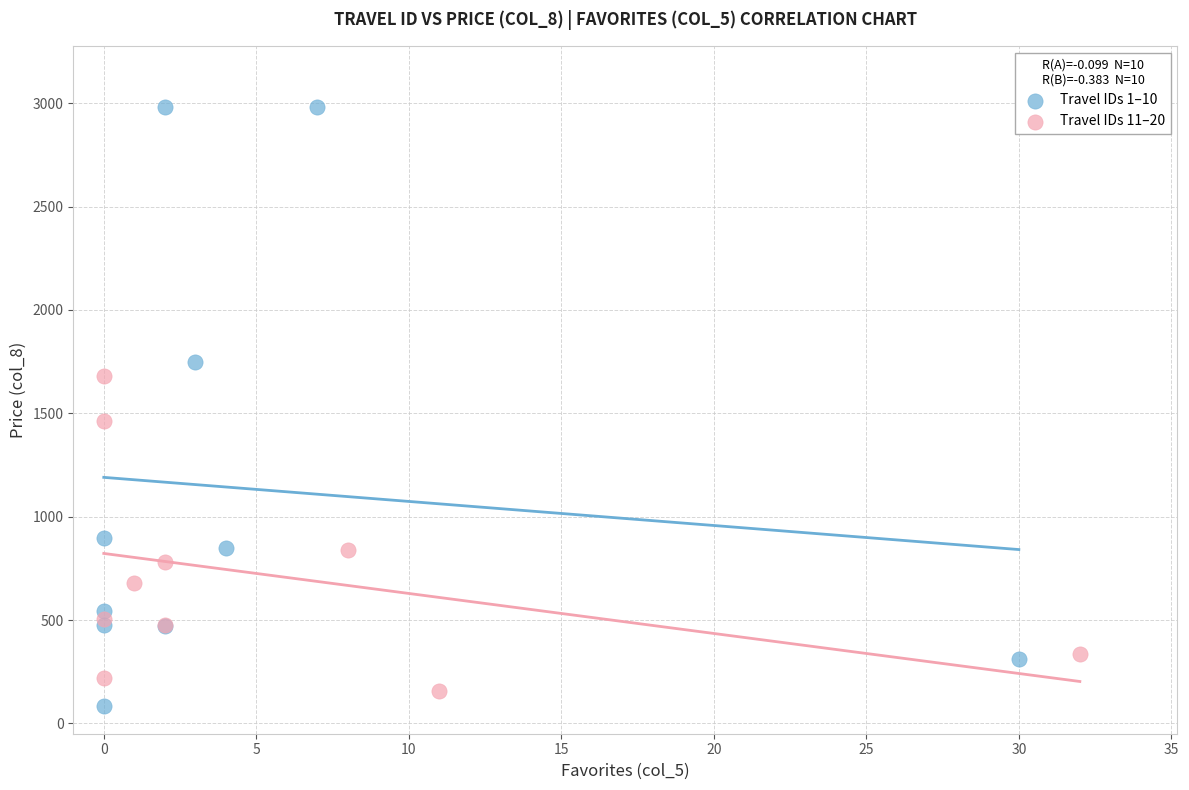

Which series contains the highest Y value?

Travel IDs 1–10